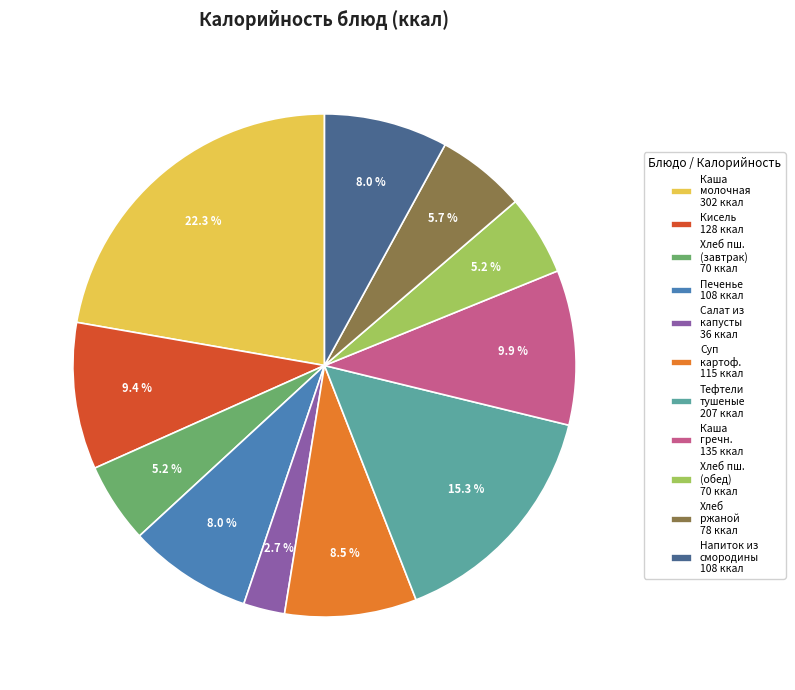

To the nearest percent, what is the average slice percentage?

9%